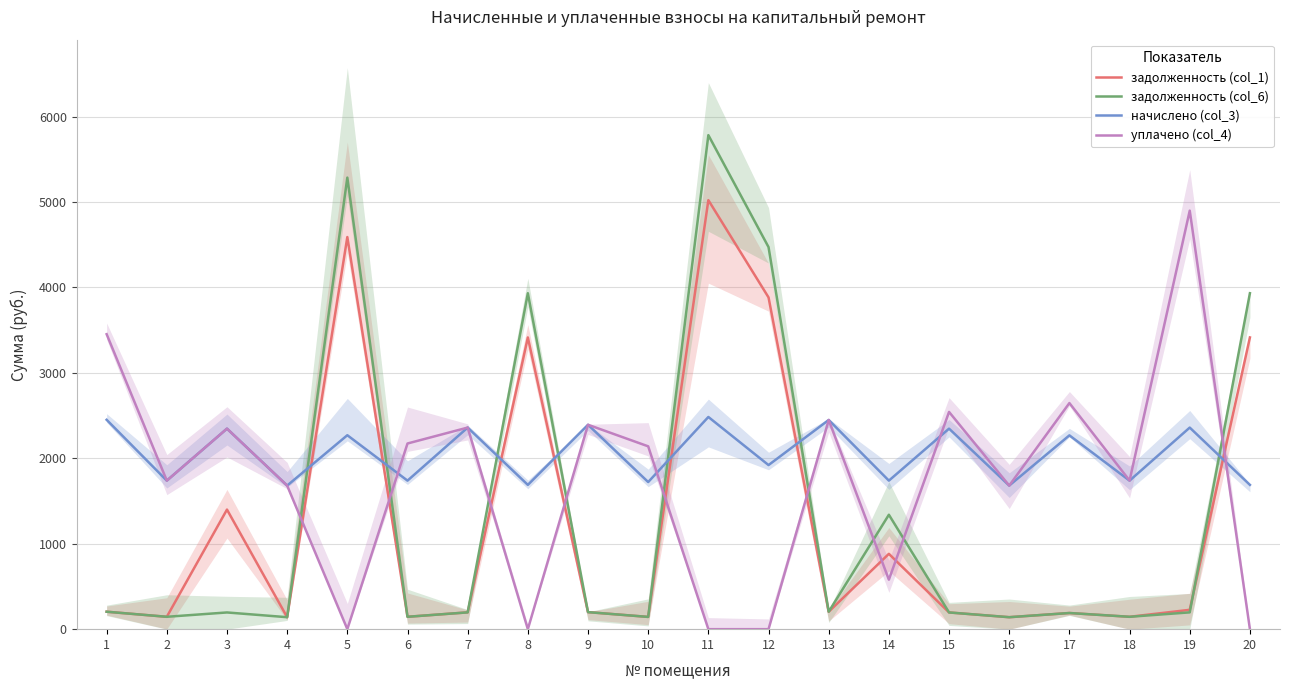

The уплачено (col_4) series shows -1569.5 at 12. True or false?

False